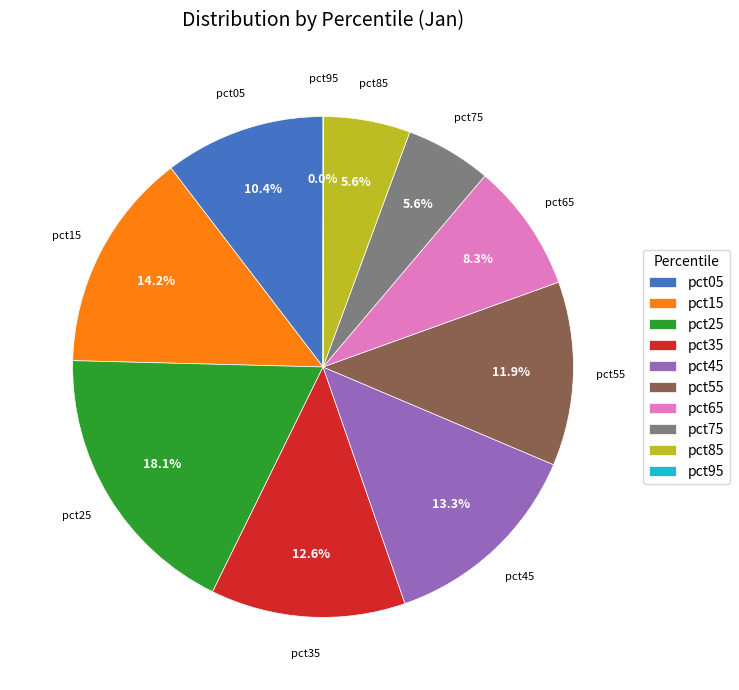

Which slice is the largest?

pct25